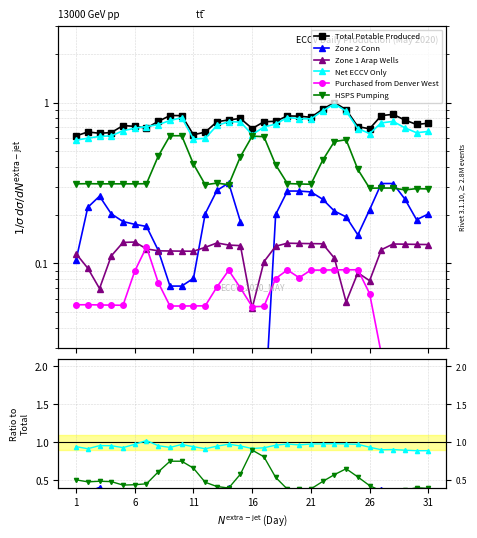

At how many categories does at least one series exceed 0?

31